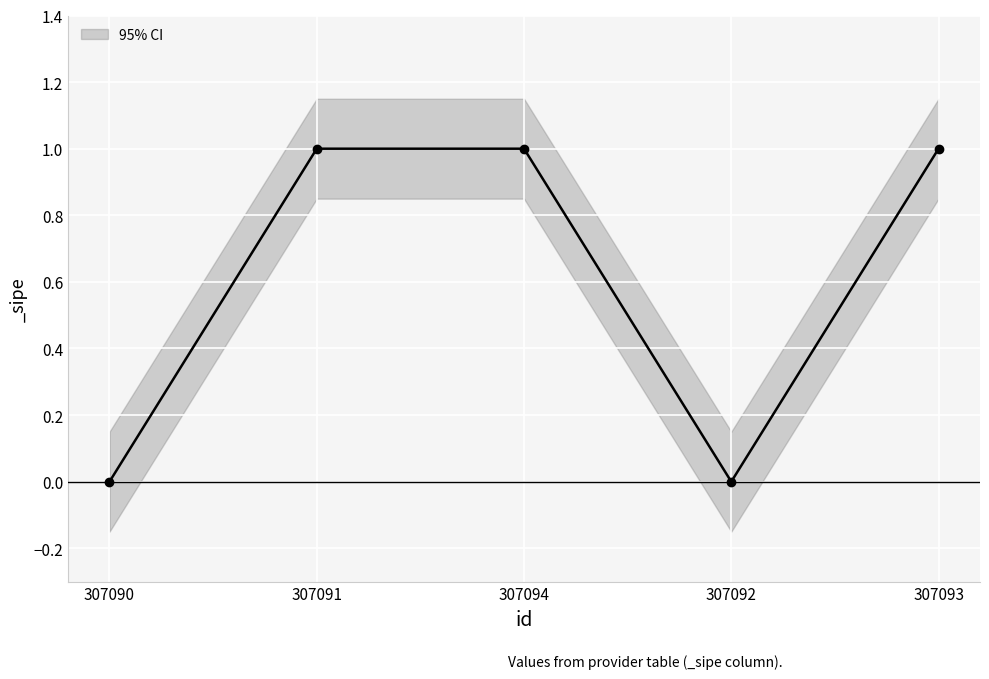

Read the value at 307091.

1